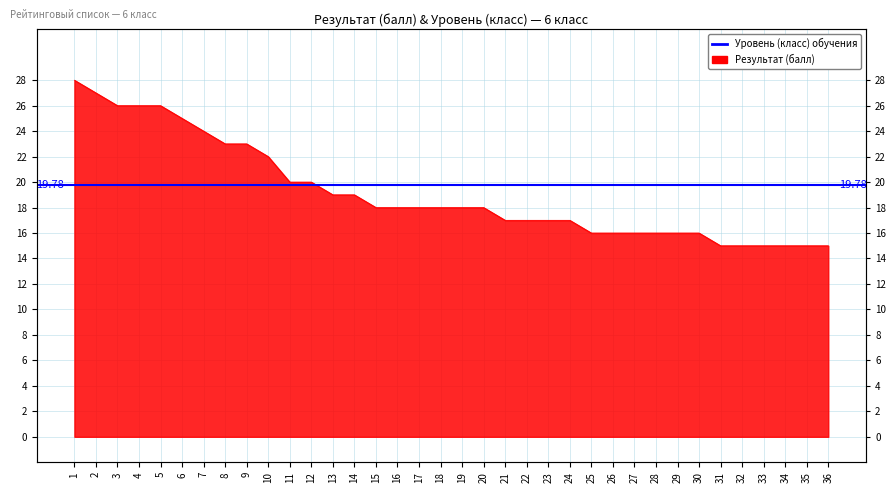

Reading left to right, extract all data points from this chart.

28	27	26	26	26	25	24	23	23	22	20	20	19	19	18	18	18	18	18	18	17	17	17	17	16	16	16	16	16	16	15	15	15	15	15	15